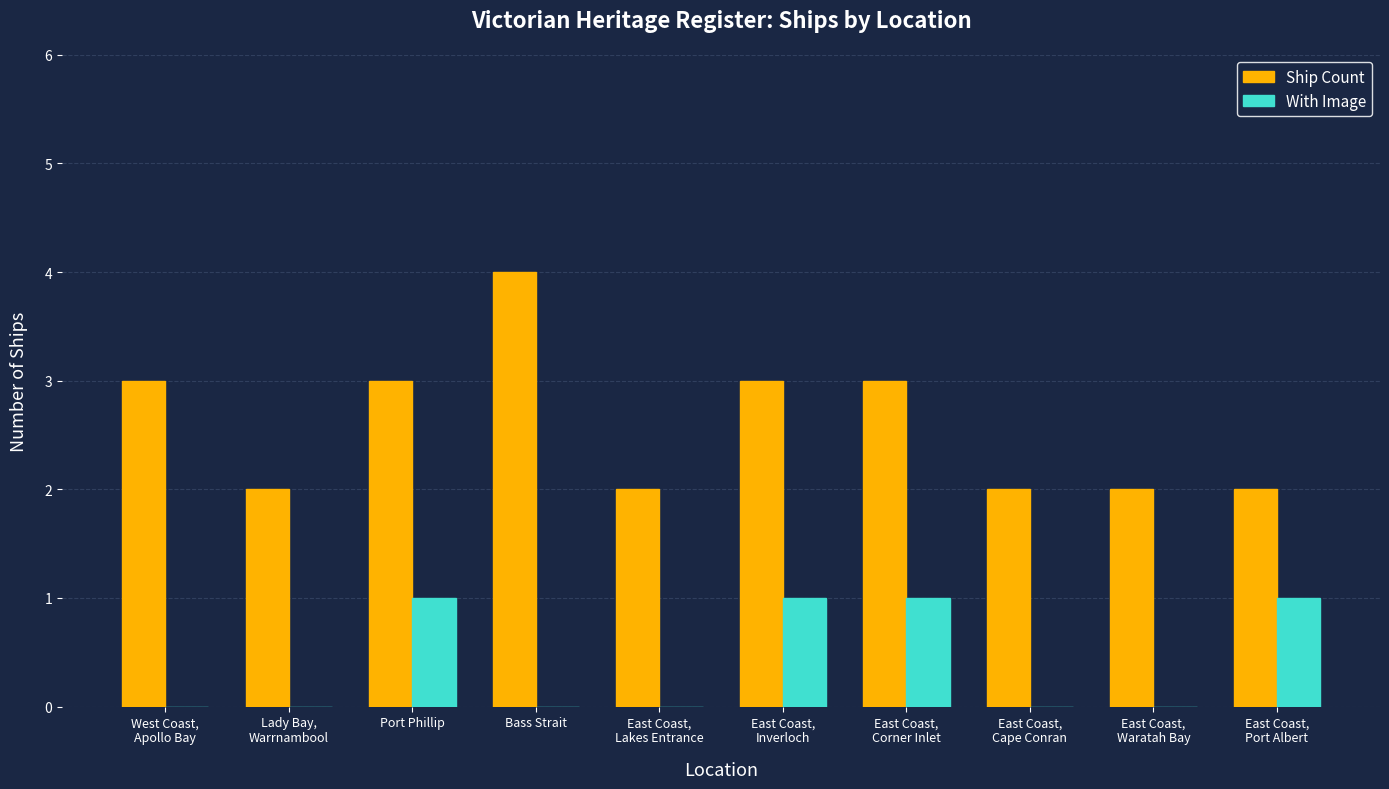

What is the maximum value shown in the chart?

4